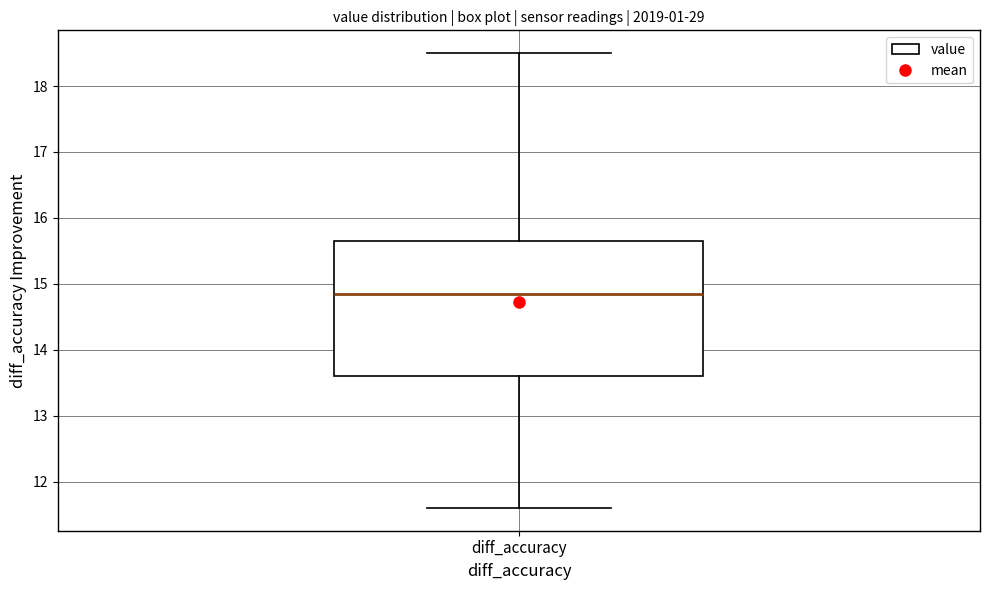

Transcribe this box plot: give where the median line is, the range the box spans, and where the two whiskers end, as read against the y-axis. The values are not printed on the chart, so give them approximately, as read against the axis.

median 14.9, box 13.6 to 15.7, whiskers 11.6 to 18.5